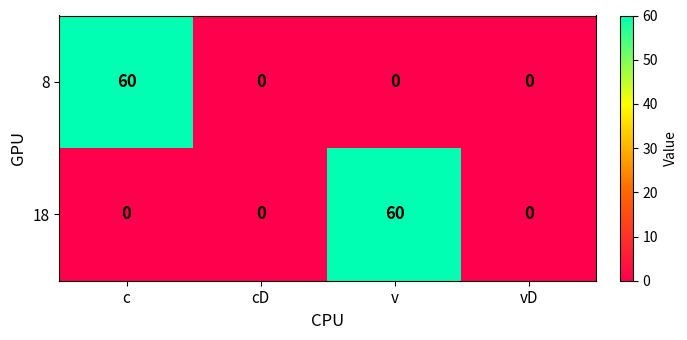

What is the difference between the highest and lowest values at c?

60